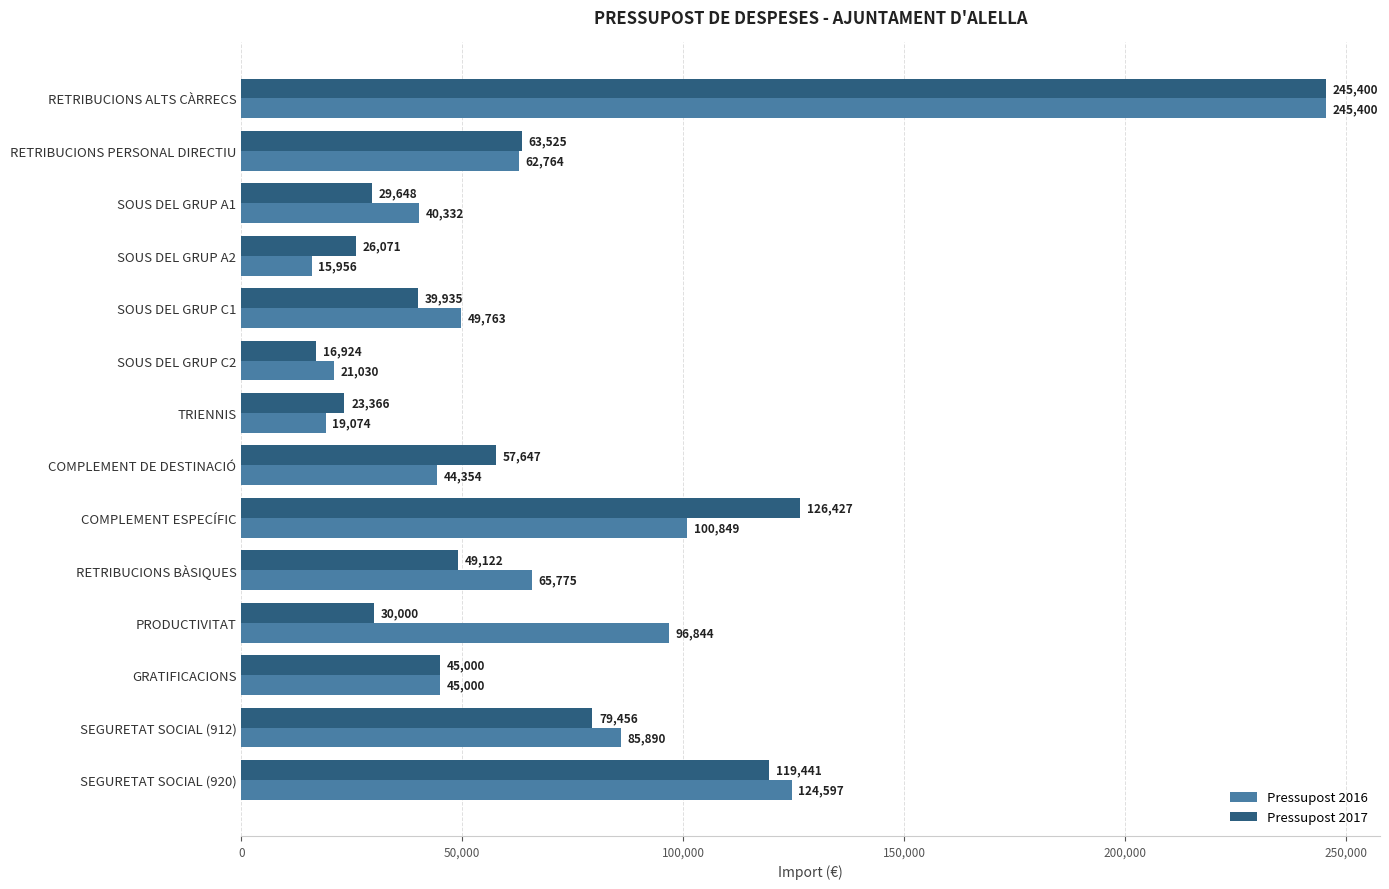

Which series has the widest spread of values?

Pressupost 2016